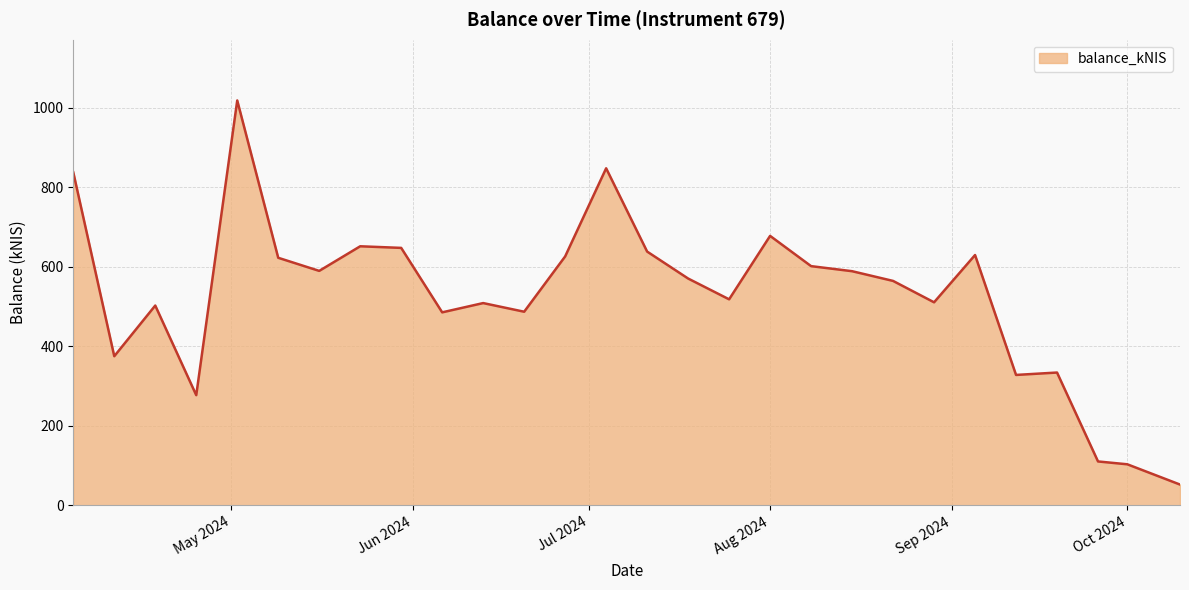

What is the minimum value shown in the chart?

52.4